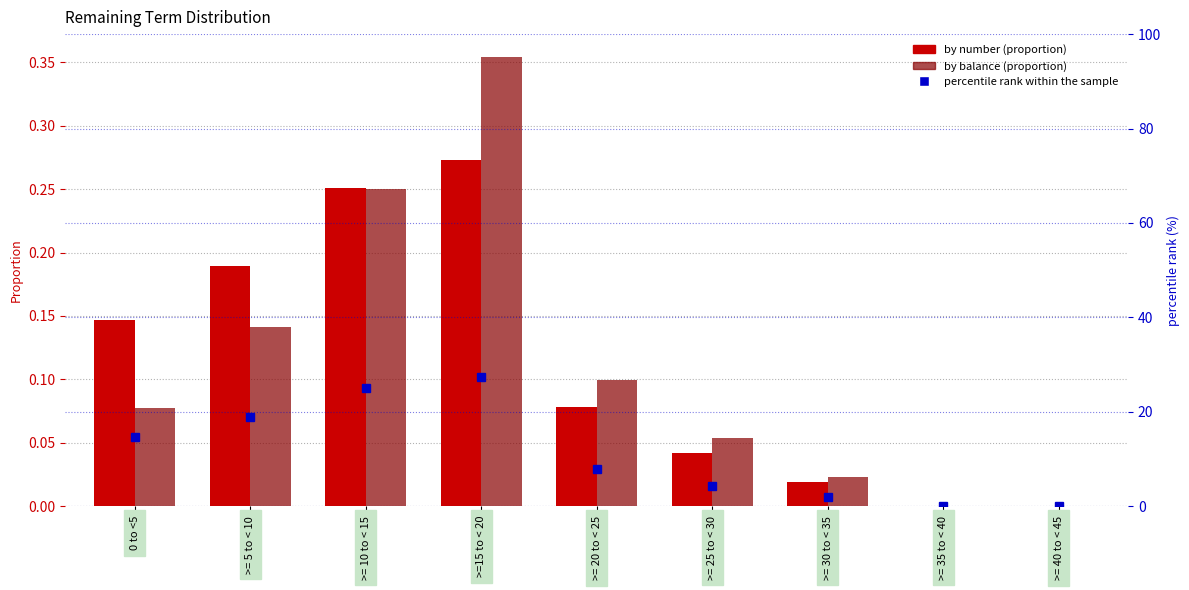

At which category is the sum across all series the highest?

>=15 to < 20